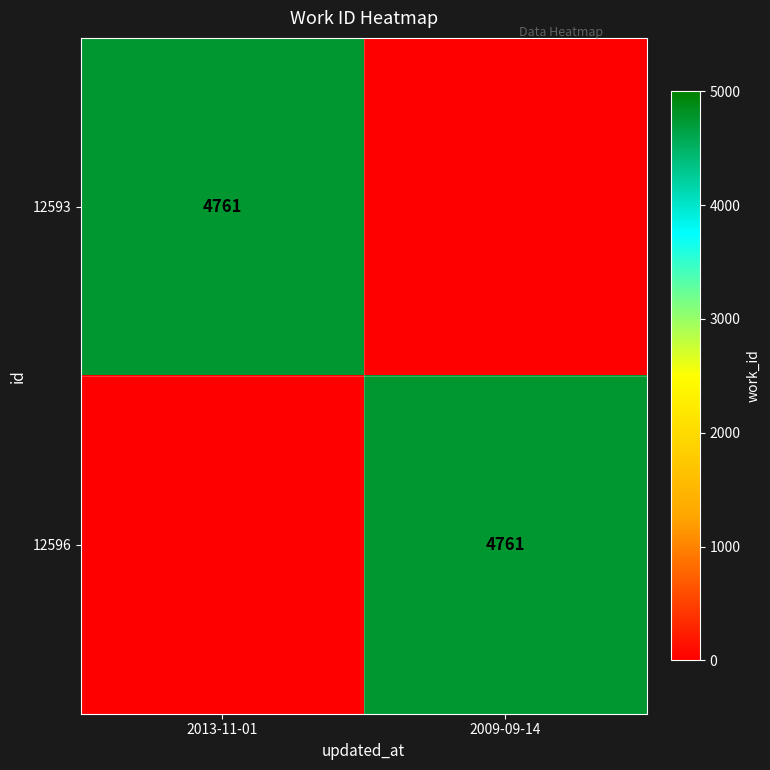

True or false: 12593 has a value of 4761 at 2013-11-01.

True